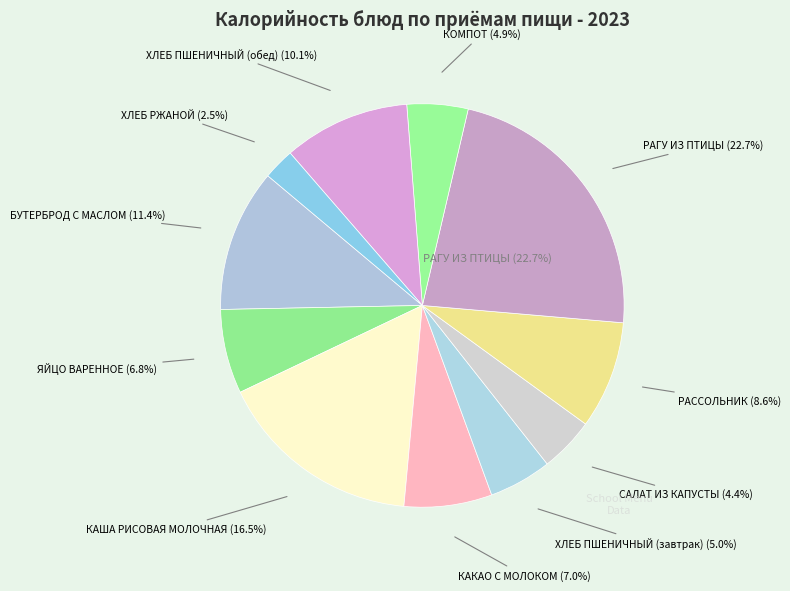

Which category has the biggest portion of the pie?

РАГУ ИЗ ПТИЦЫ